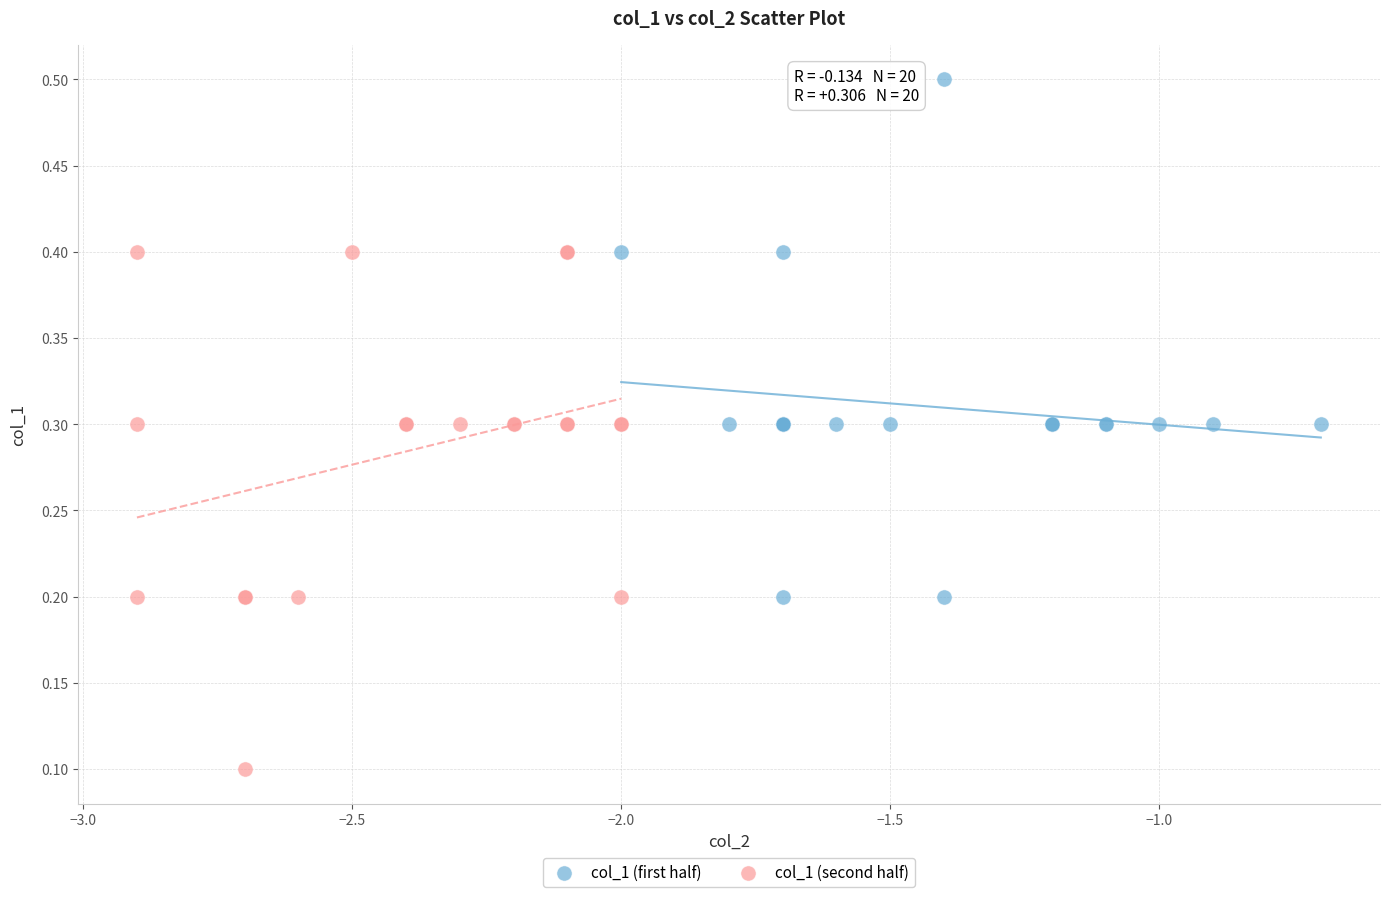

Which series reaches the maximum Y coordinate?

col_1 (first half)